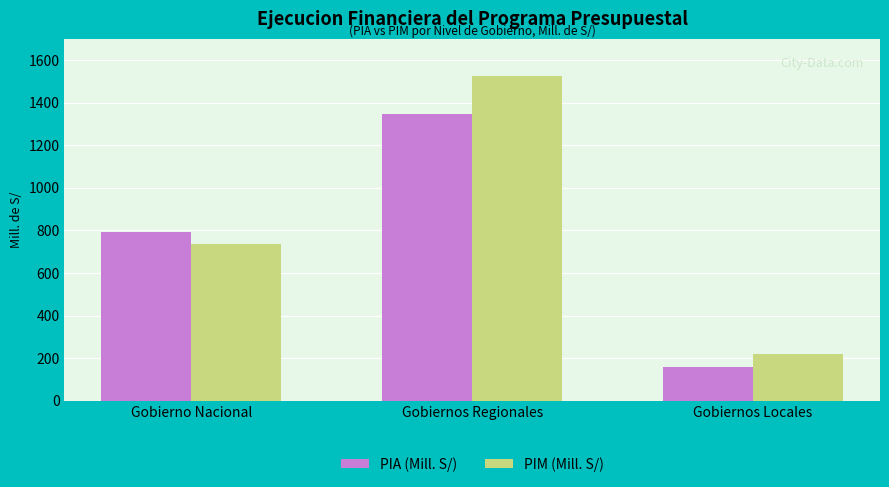

Reading right to left, list all the values displayed in this chart.

PIA (Mill. S/): 159.4	1345.2	793.4
PIM (Mill. S/): 219.2	1525.3	737.9